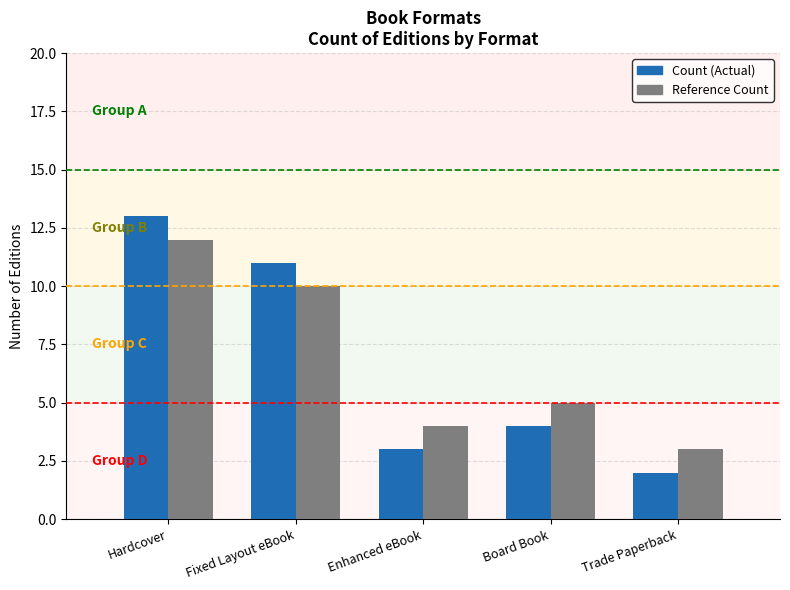

What is the total value across all series at Trade Paperback?

5